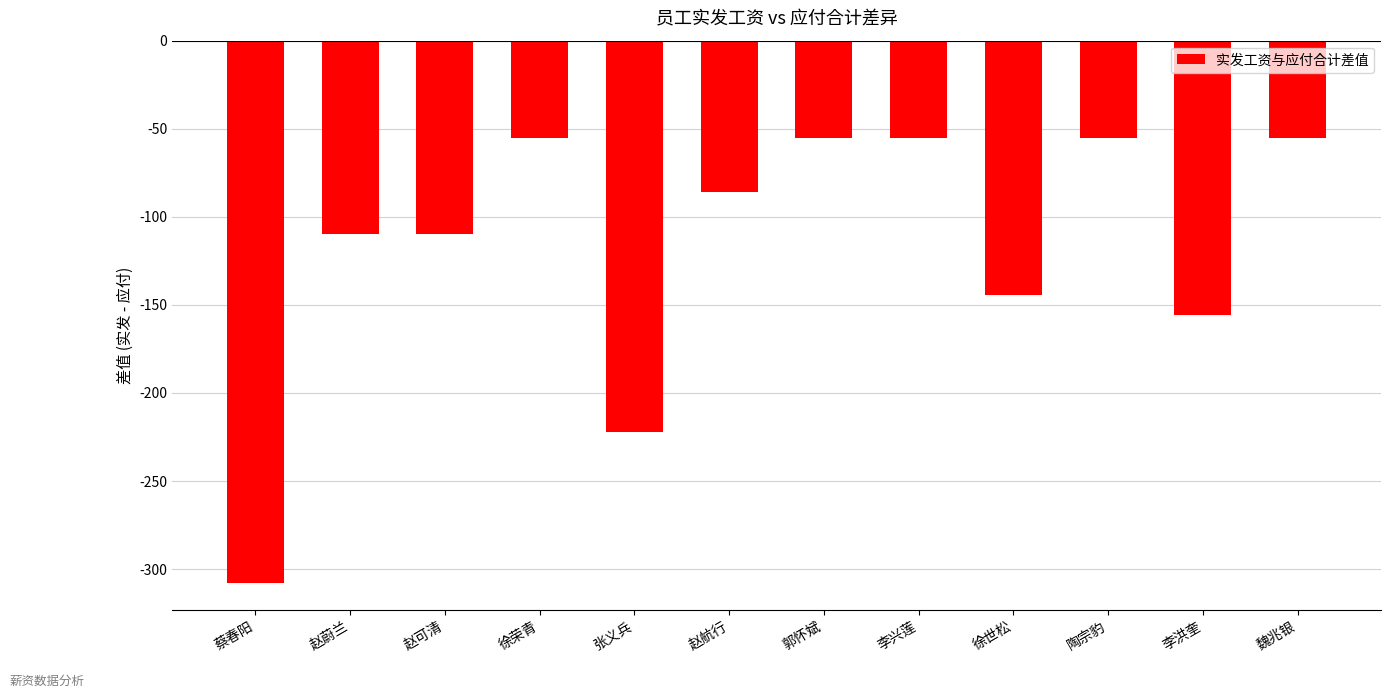

Are the bars grouped side by side (vs. stacked)?

No